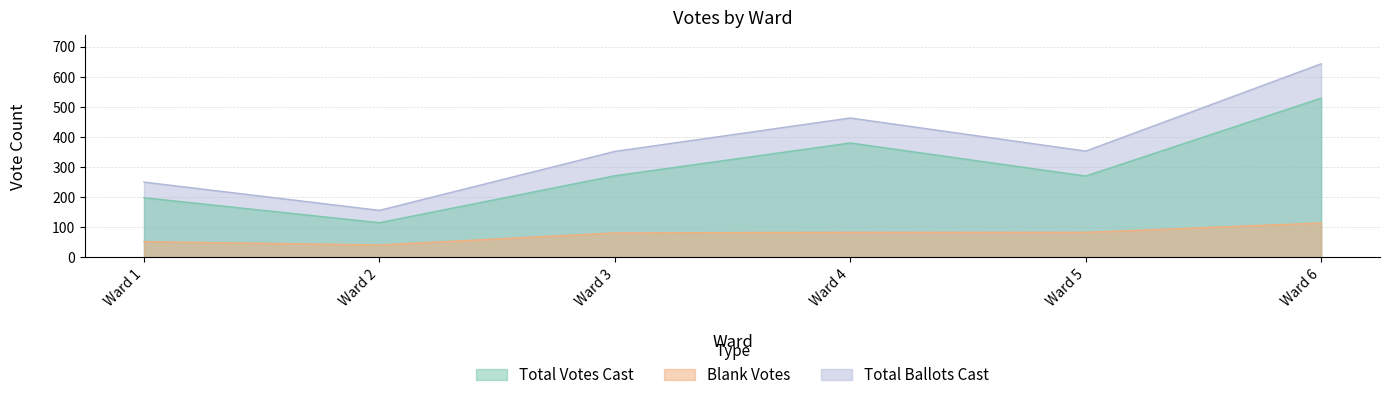

Which has a higher value, Ward 5 or Ward 6?

Ward 6